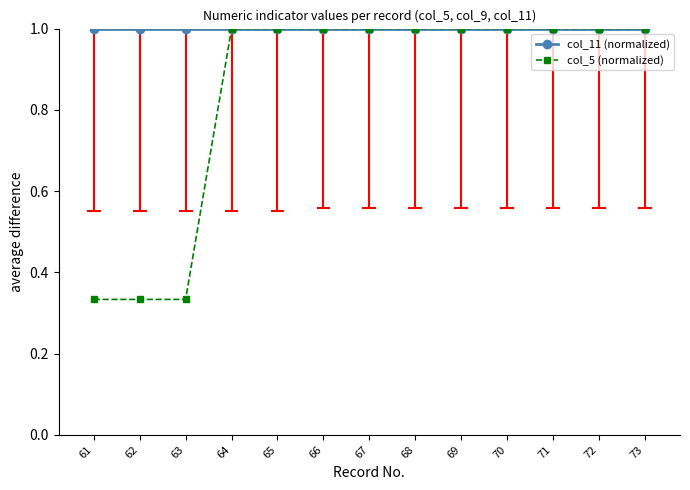

What is the difference between the second highest and minimum values in the col_5 (normalized) series?

0.7